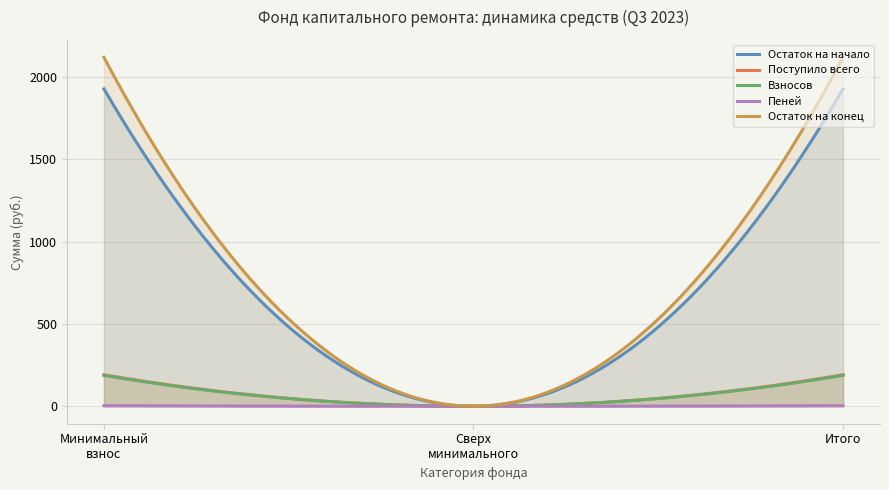

What is the average value of the Поступило всего series?

64.3